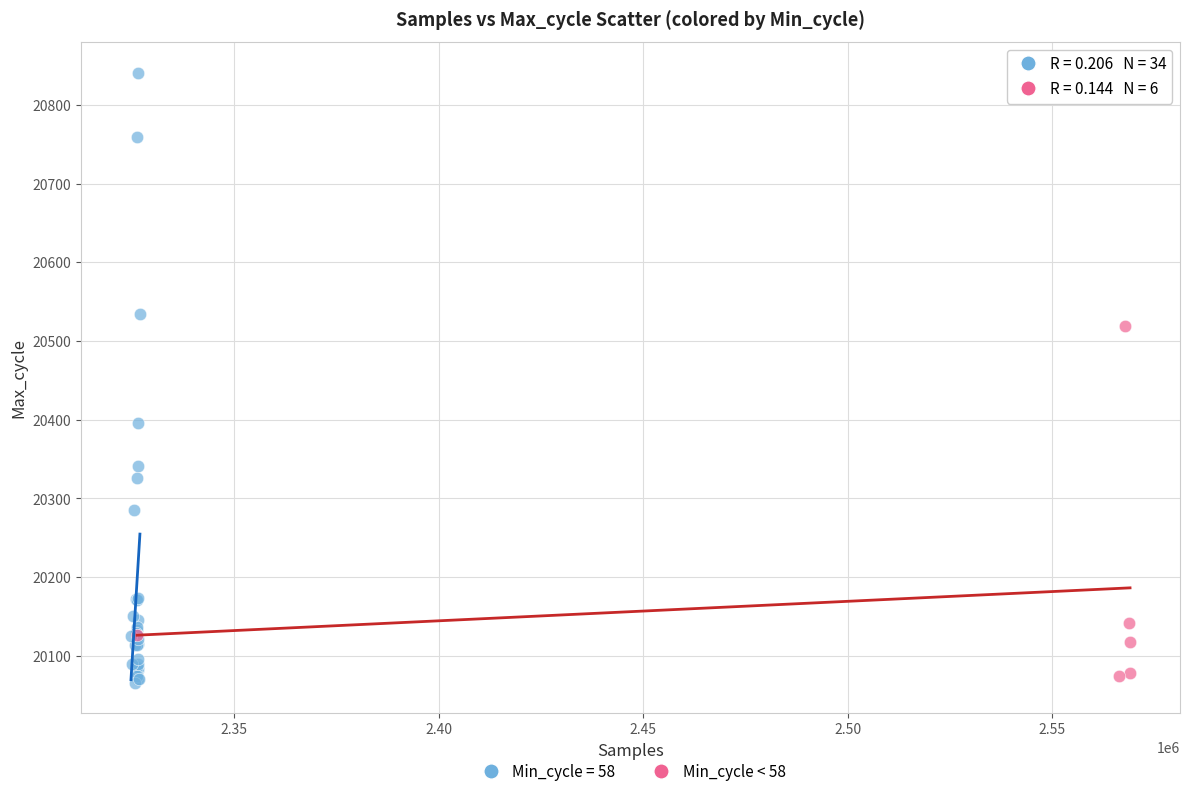

Which series has the largest Y range (max minus min)?

Min_cycle = 58